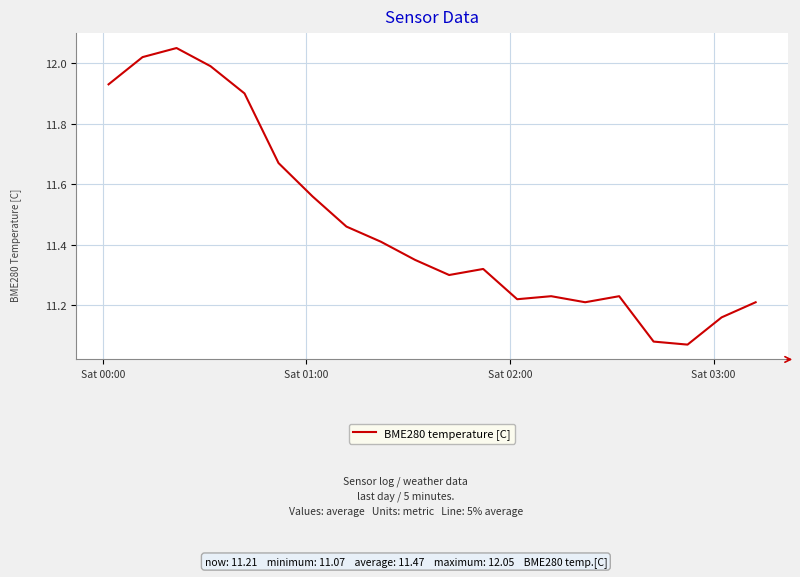

What is the difference between the maximum and minimum values?

1.0